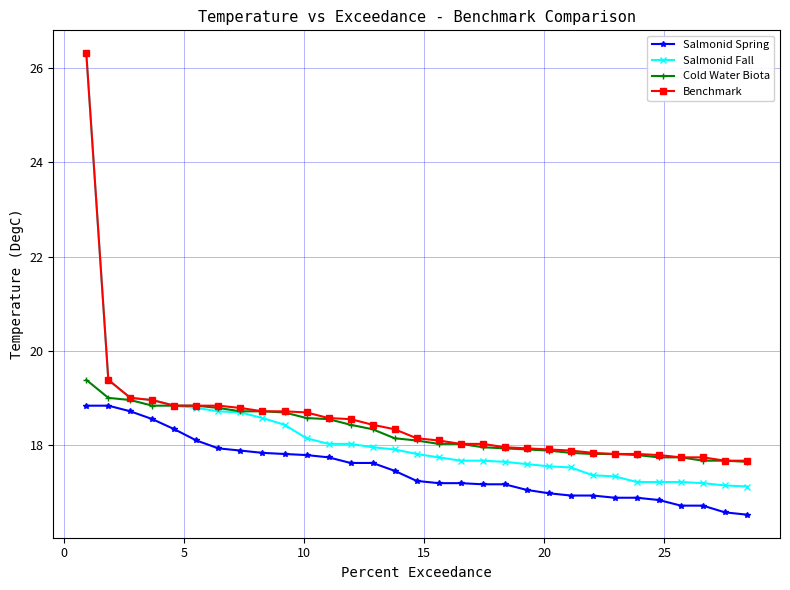

True or false: Salmonid Fall and Salmonid Spring cross at least once.

False